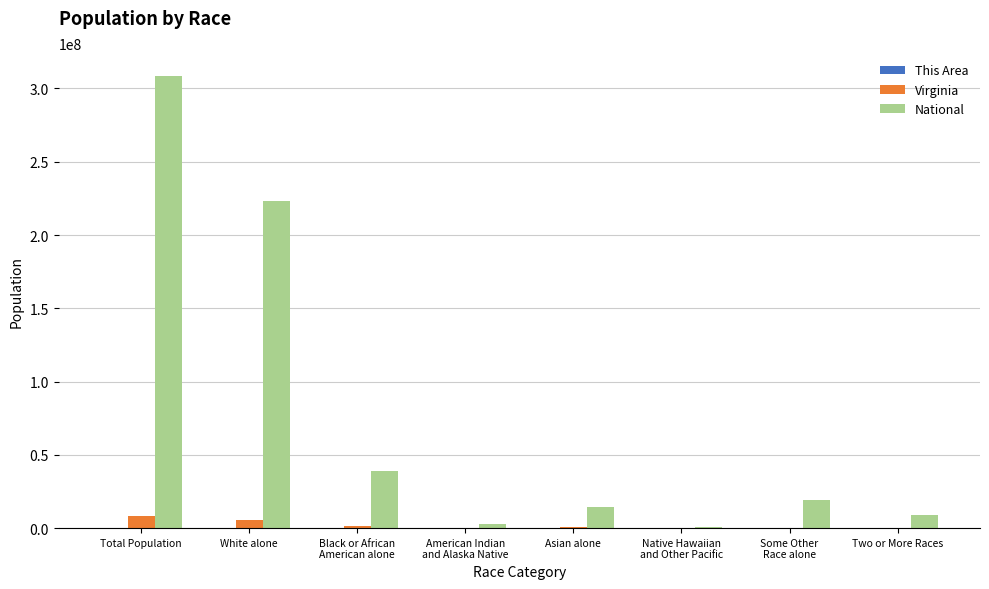

At which label does National reach its peak?

Total Population